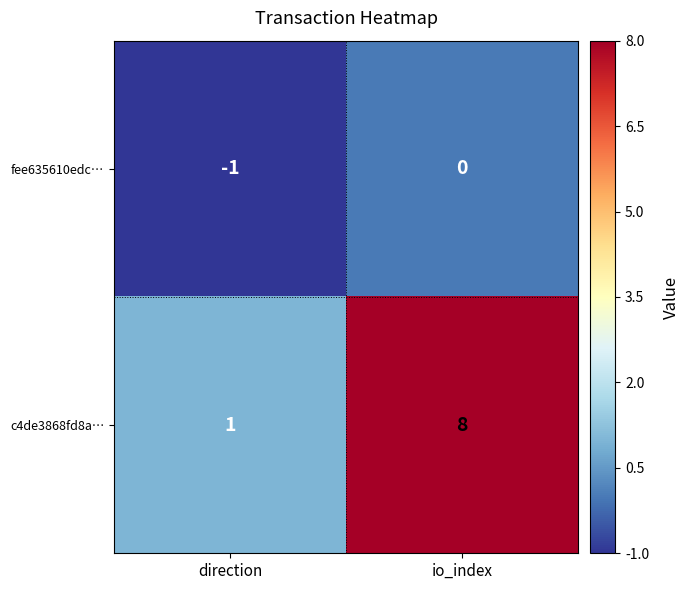

True or false: fee635610edc… has a value of -2 at direction.

False